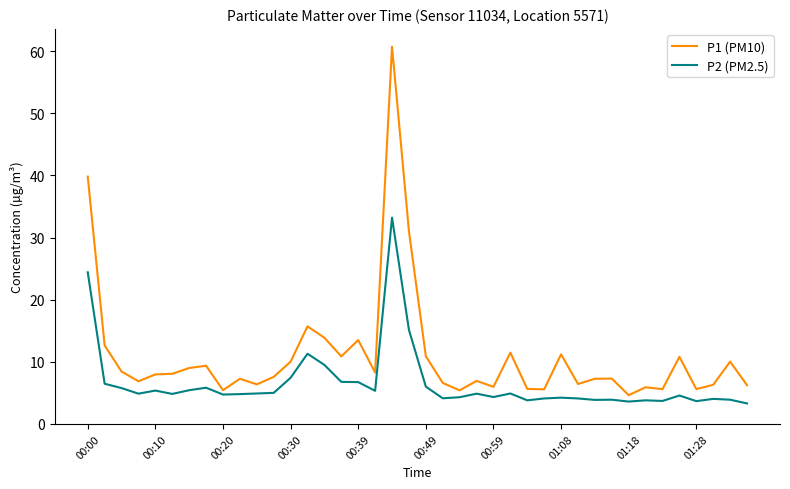

What is the lowest value of the P2 (PM2.5) series?

3.3